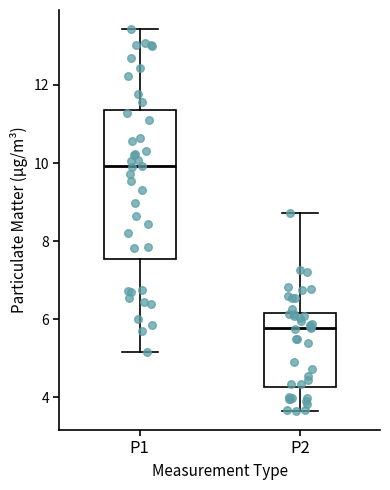

Which box has the highest median line?

P1